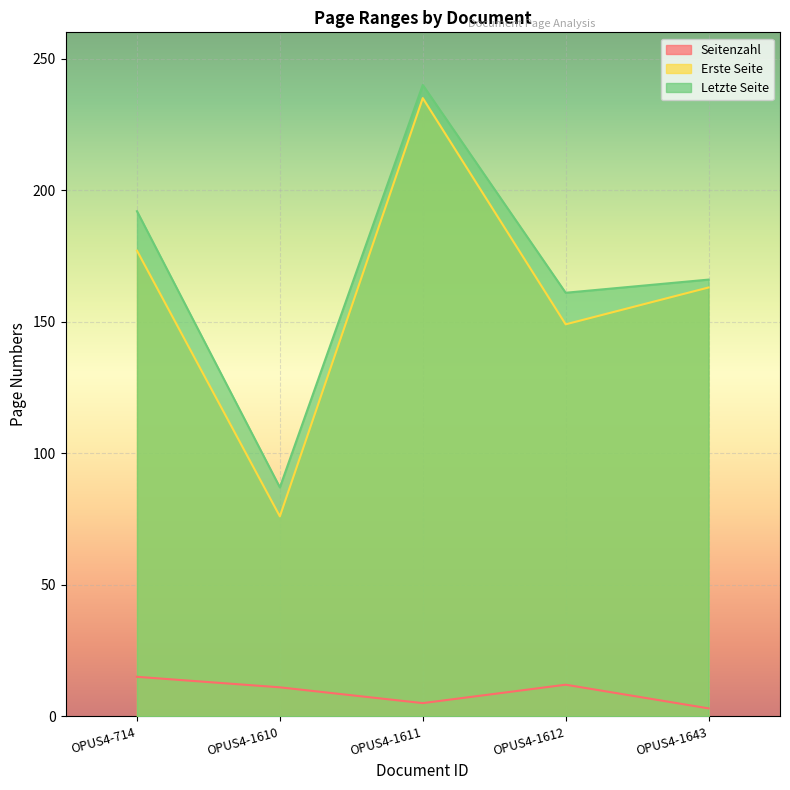

What is the difference between the highest and lowest values at OPUS4-714?

177